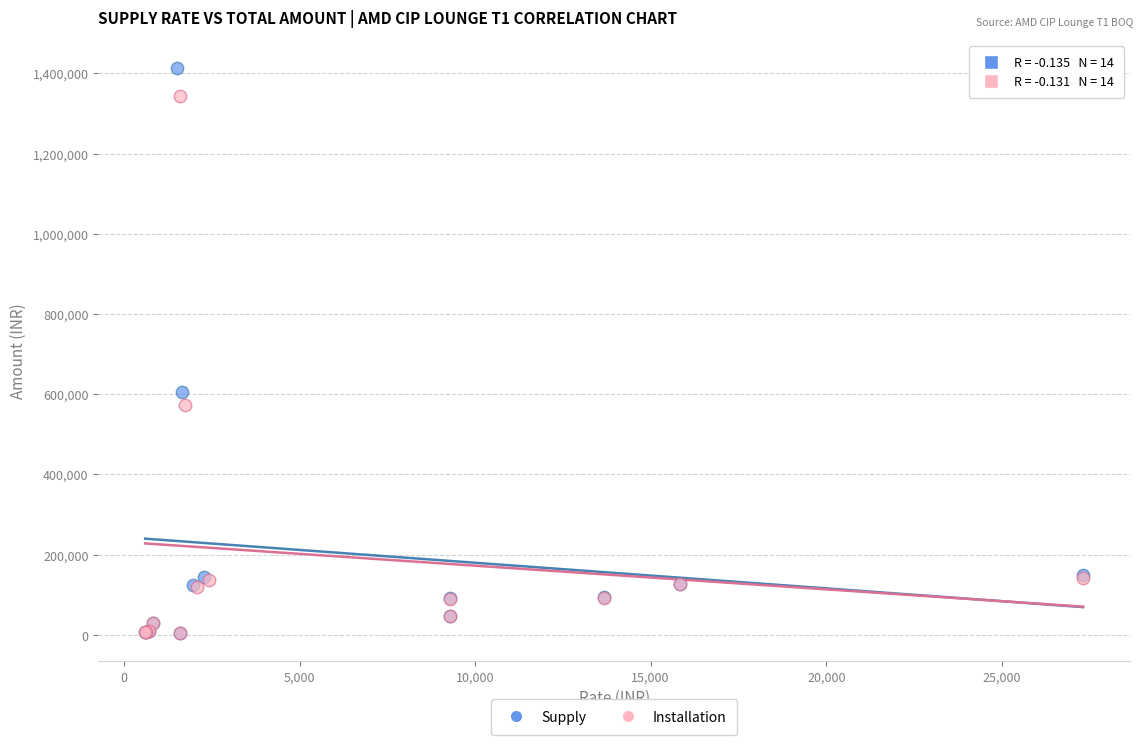

Which series contains the highest Y value?

Supply